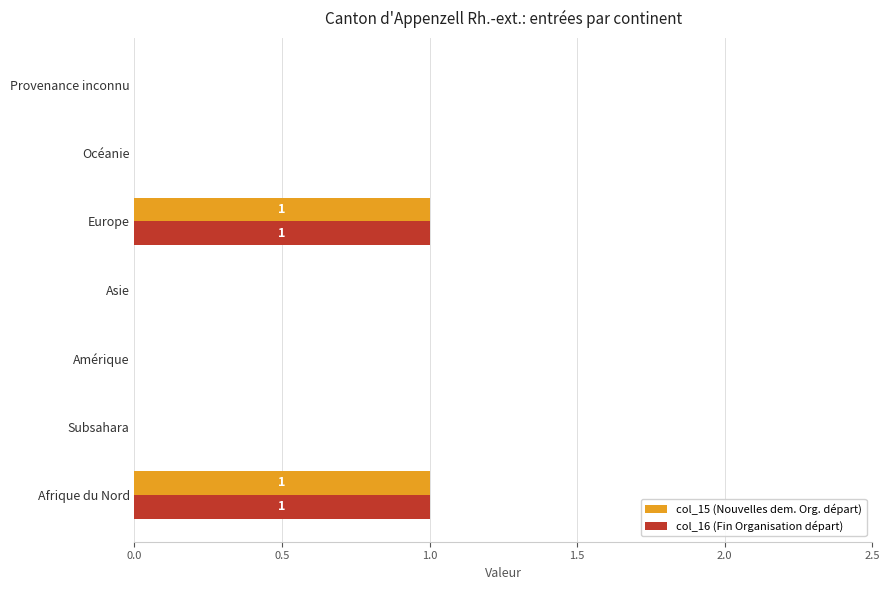

The value of col_16 (Fin Organisation départ) at Subsahara is 0. True or false?

True